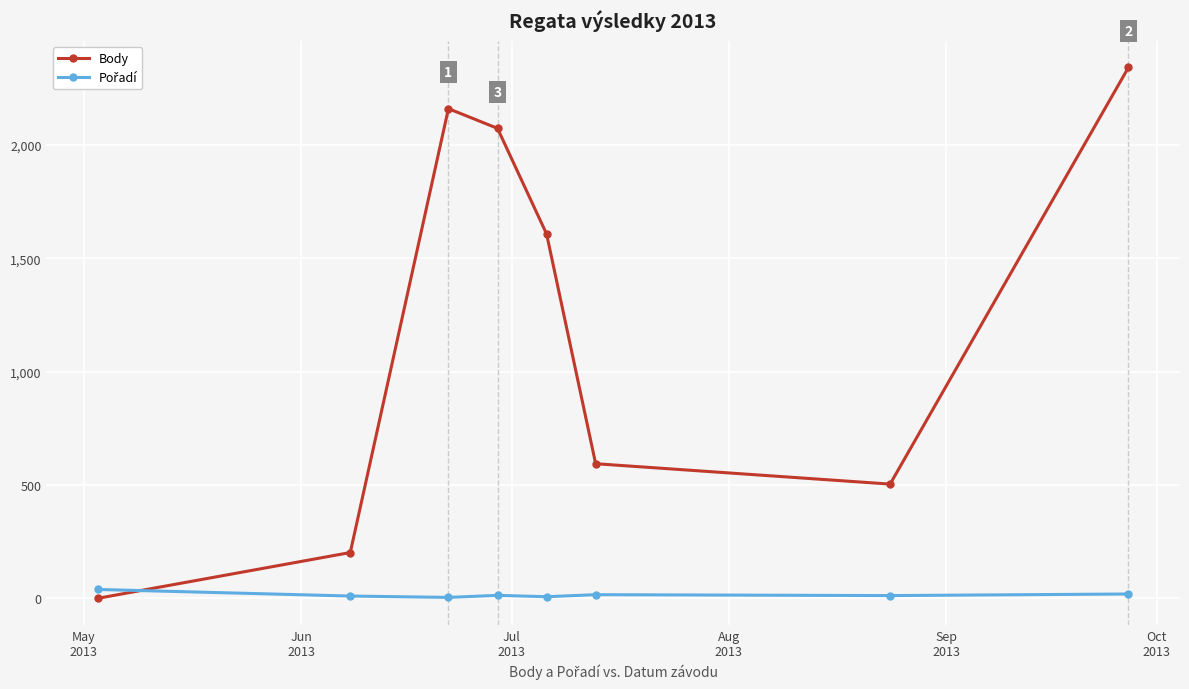

What is the sum of all Body values?

9486